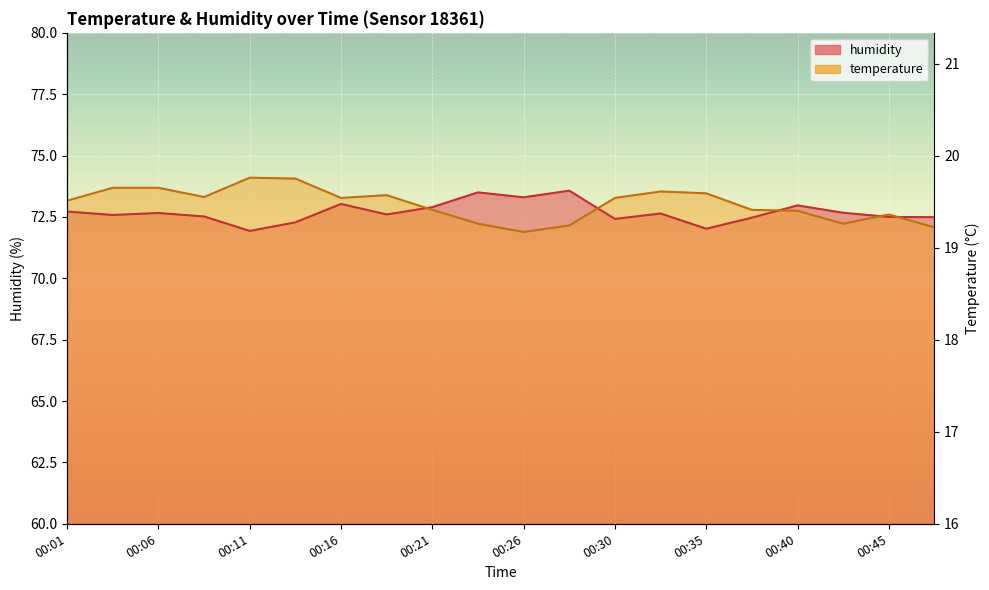

How many intersections are there between temperature and humidity?

5